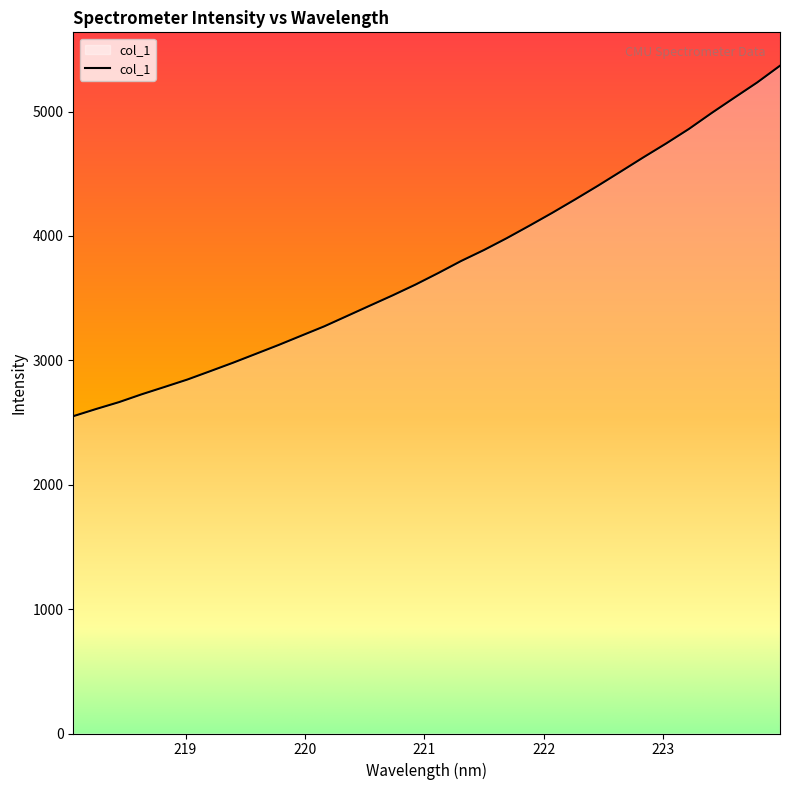

What is the smallest value displayed?

2550.8